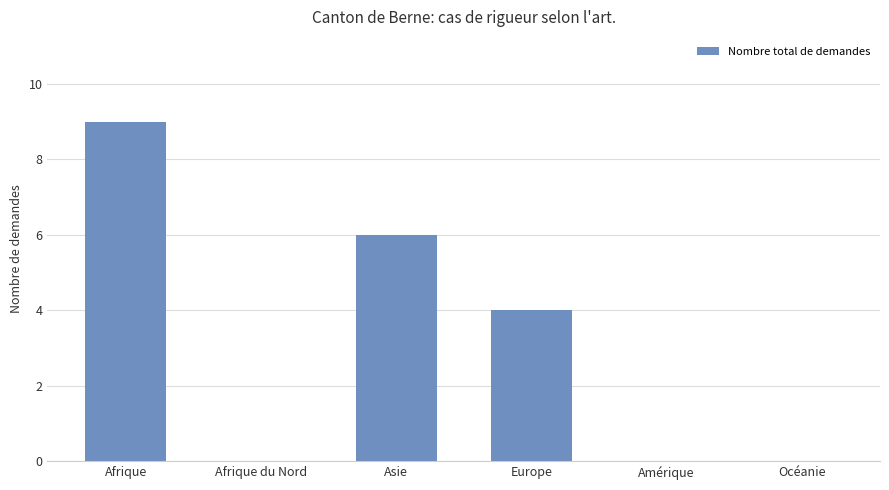

What is the sum of the values at Océanie and Europe?

4